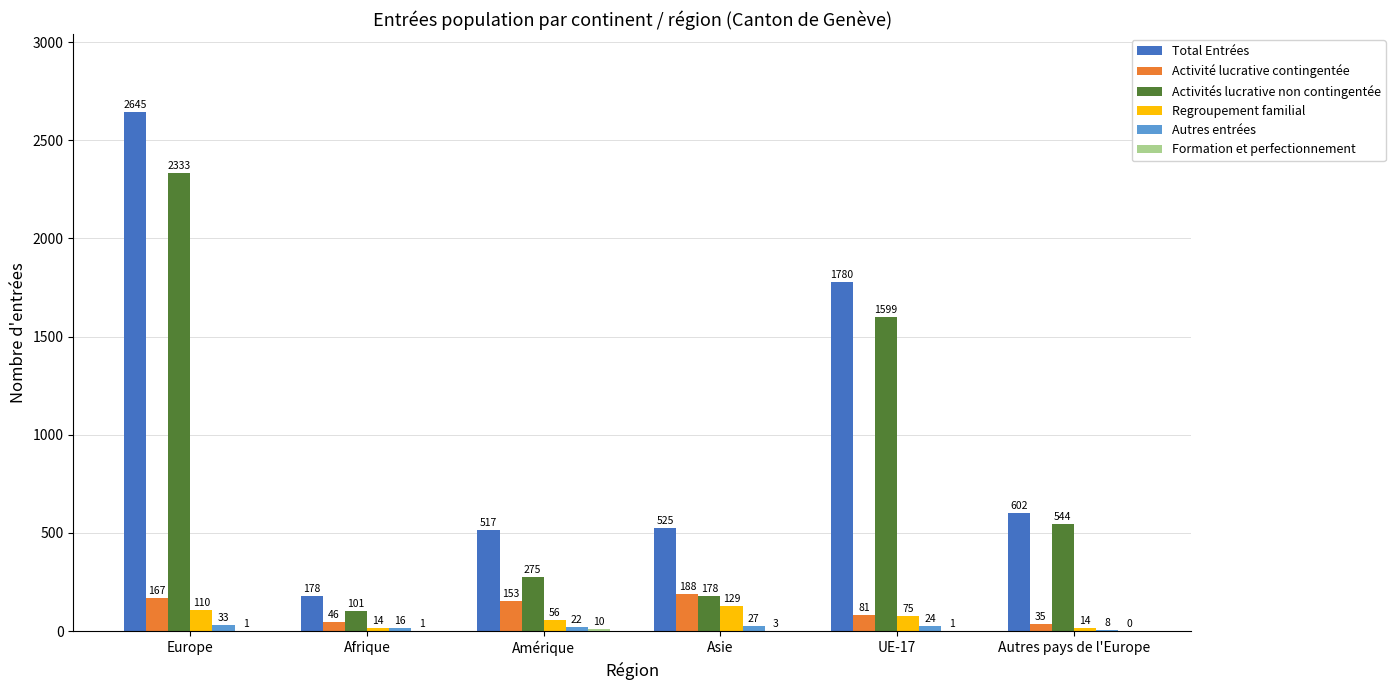

Where does the Activités lucrative non contingentée series first go above 544?

Europe